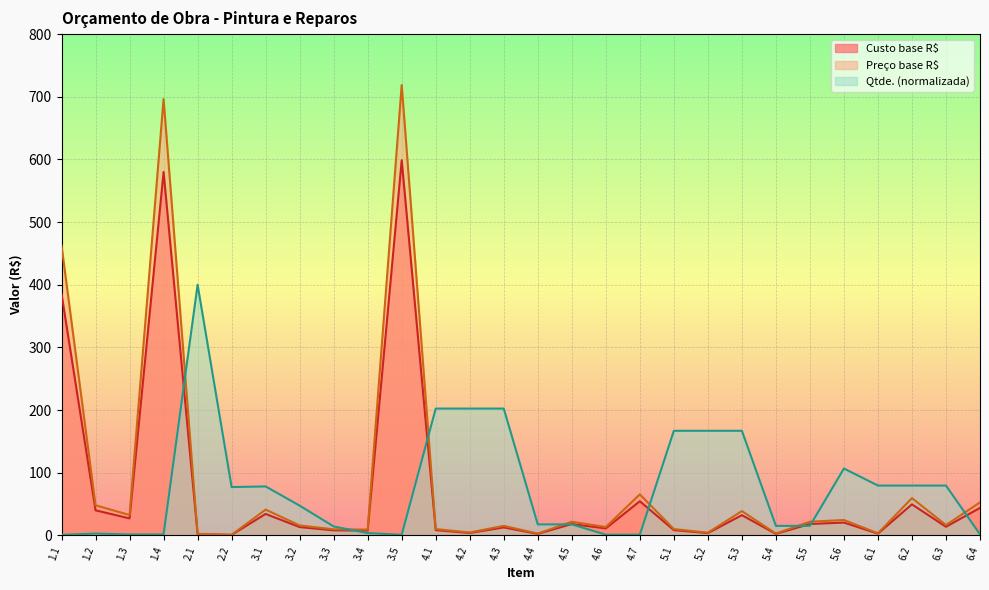

What is the spread (max minus min) of values at 5.2?

163.3